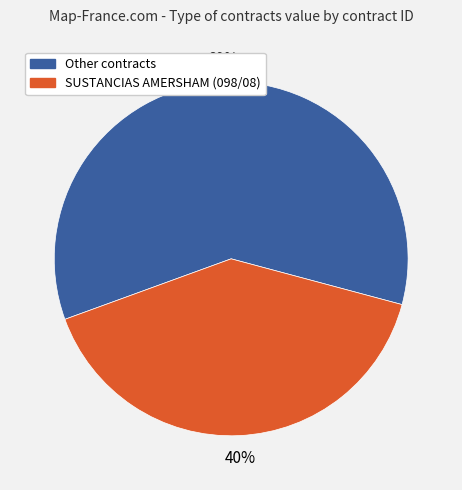

Is there any slice that represents more than half of the pie?

Yes